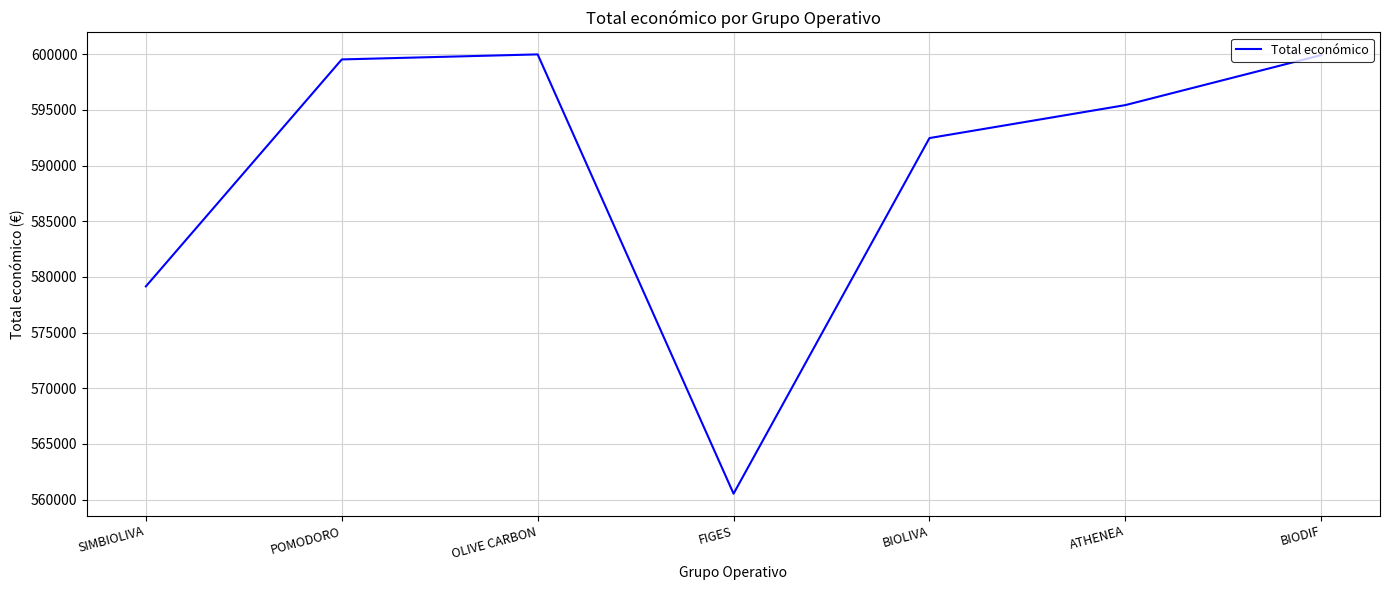

What position from the left is POMODORO?

2